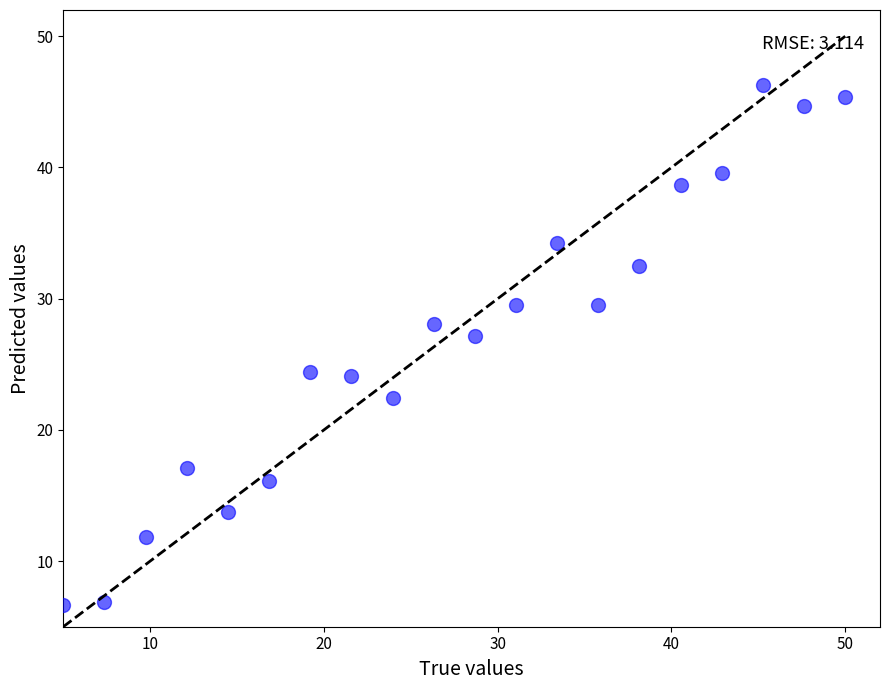

What is the range of Y values (max minus min)?

39.7